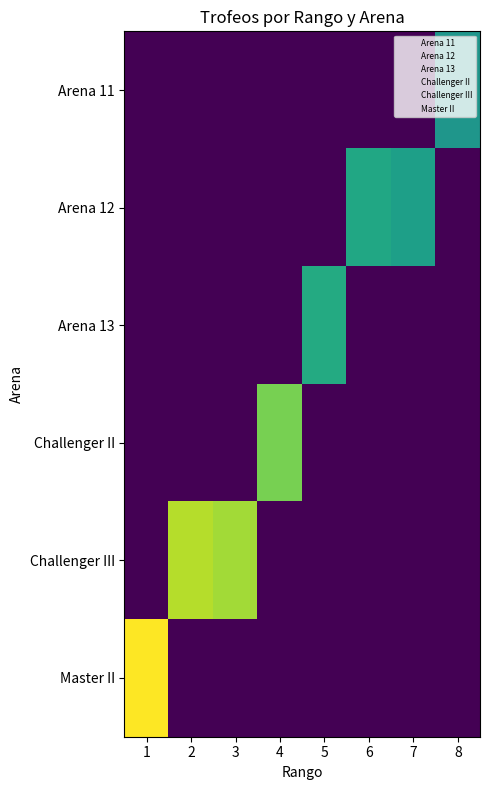

Which series has the largest total across all categories?

Challenger III